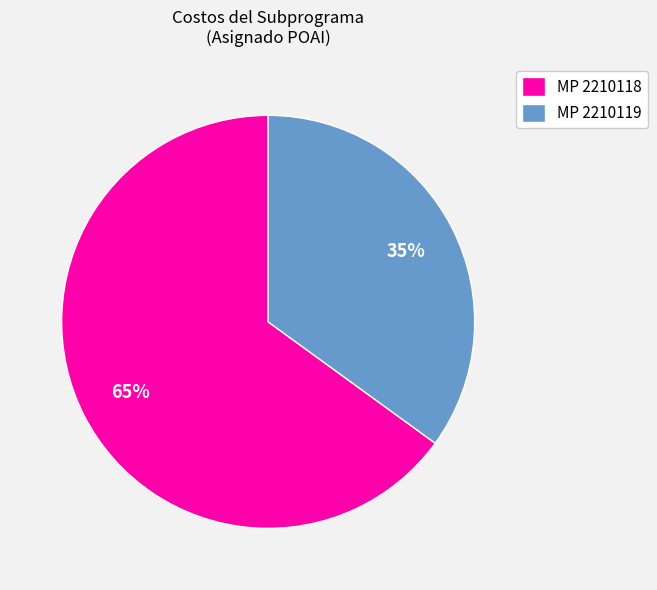

To the nearest percent, what is the difference between the MP 2210119 and MP 2210118 slice percentages?

30%